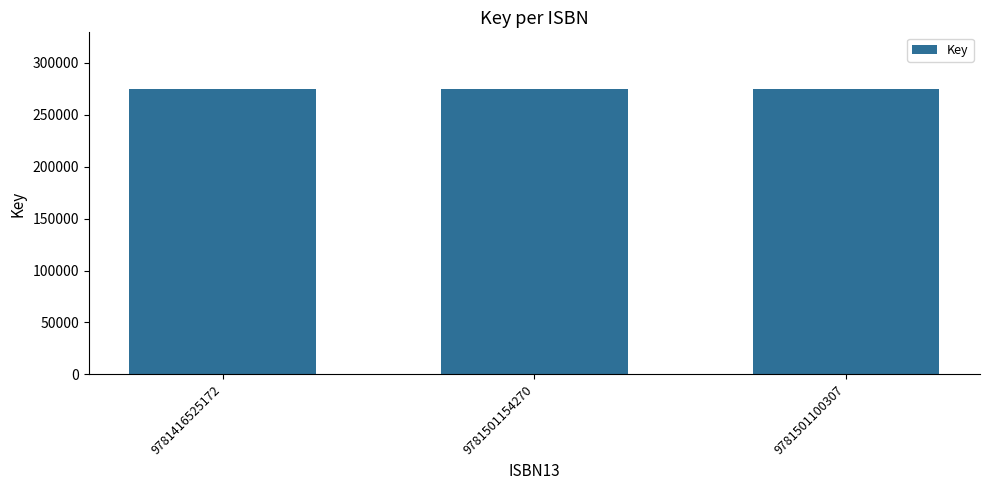

The value at 9781416525172 is 452604. True or false?

False